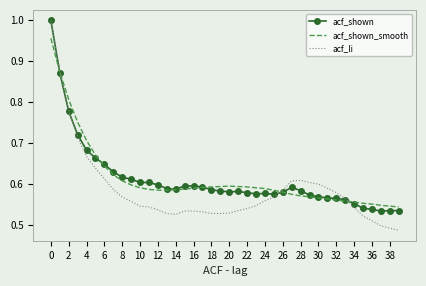

Which series has the largest range (max minus min)?

acf_li